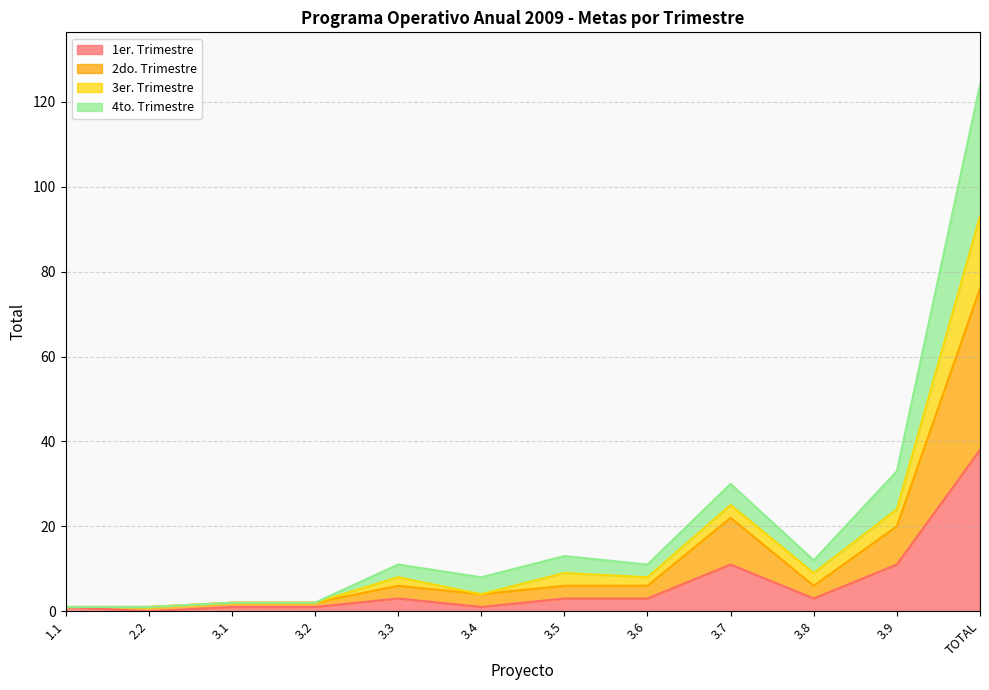

The 3er. Trimestre series shows 5 at 3.4. True or false?

False